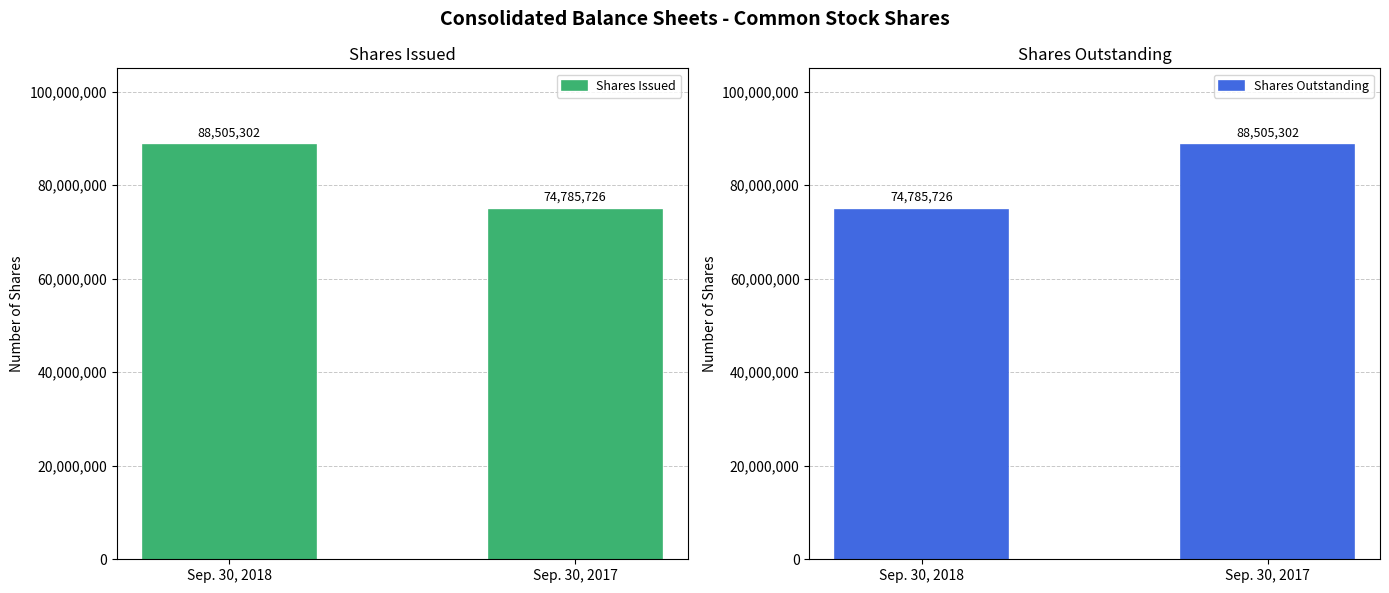

At which label does Shares Issued reach its minimum?

Sep. 30, 2017